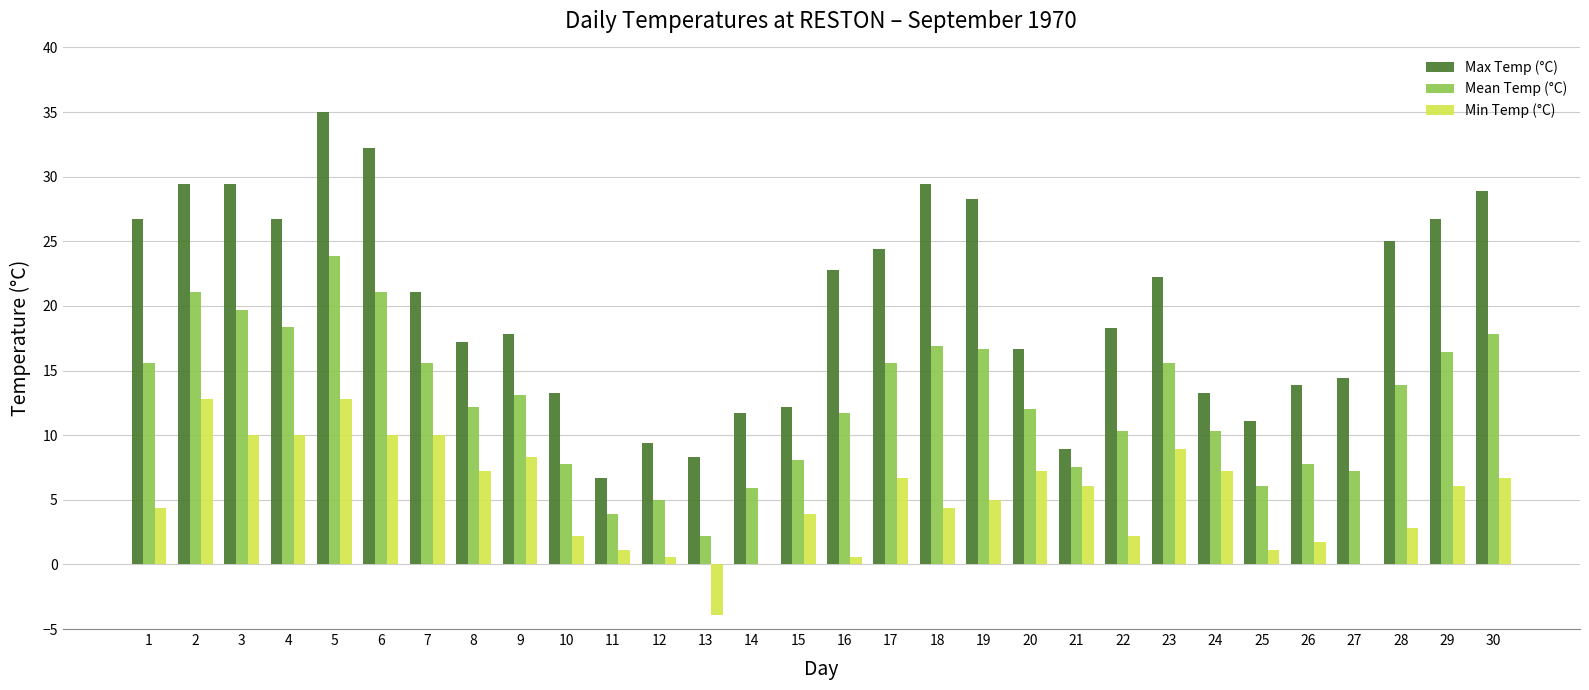

What is the greatest value displayed?

35.0